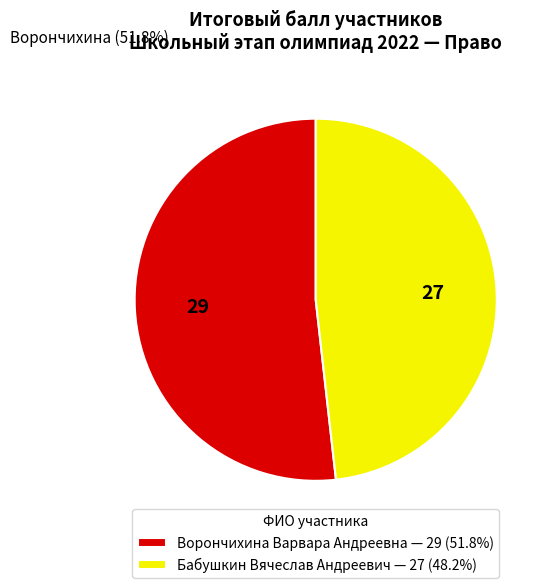

What is the smallest slice in the pie chart?

Бабушкин Вячеслав Андреевич